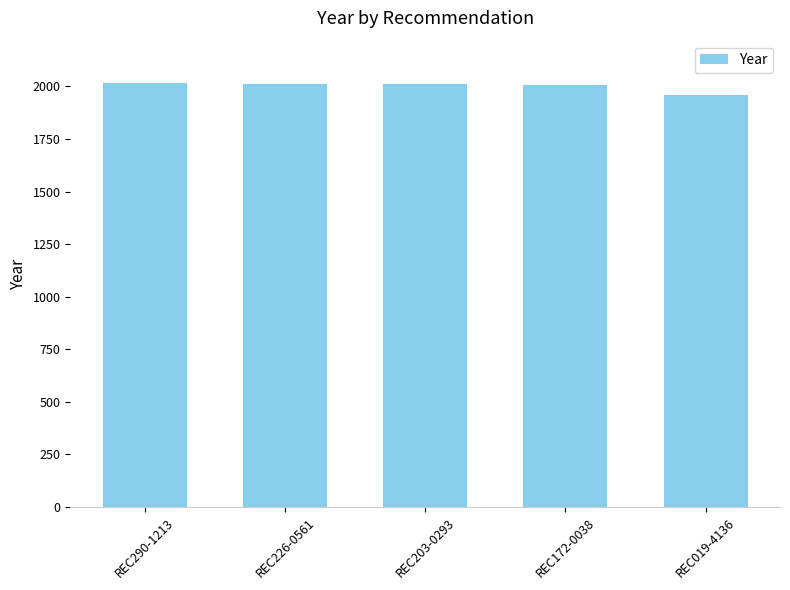

How many bars are there in total?

5